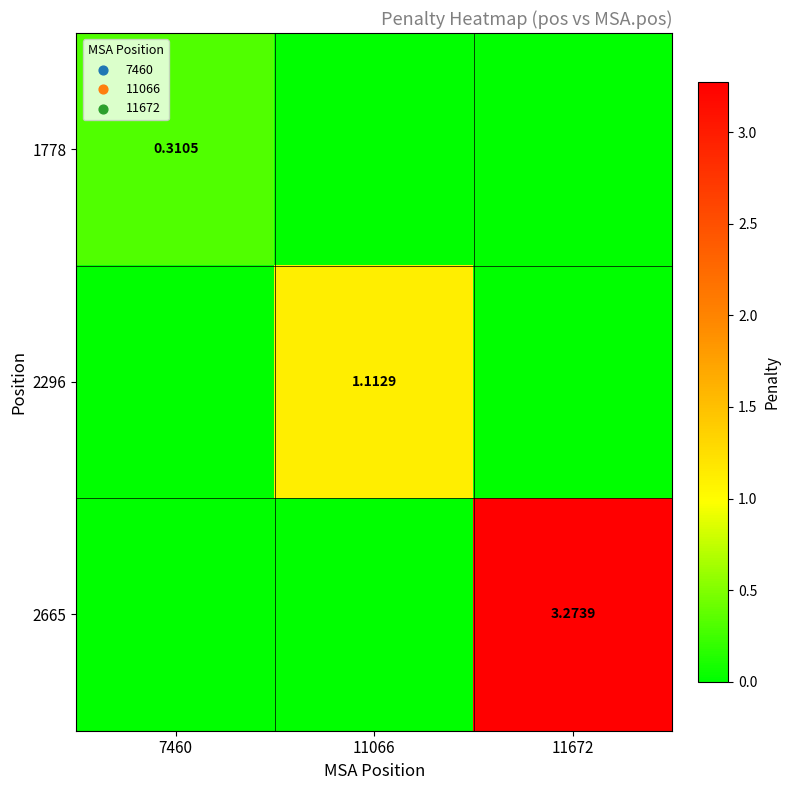

At which category is the sum across all series the highest?

11672